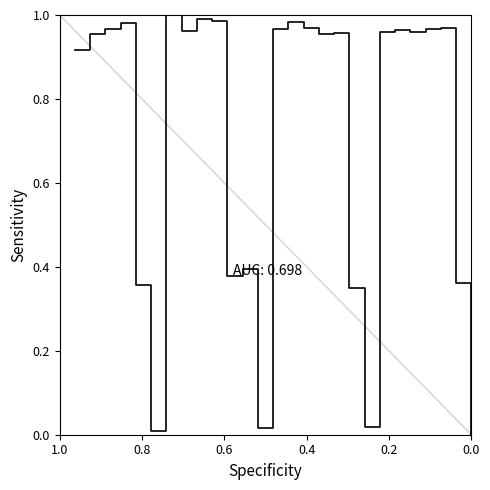

What is the difference between the second highest and second lowest values?

1.0